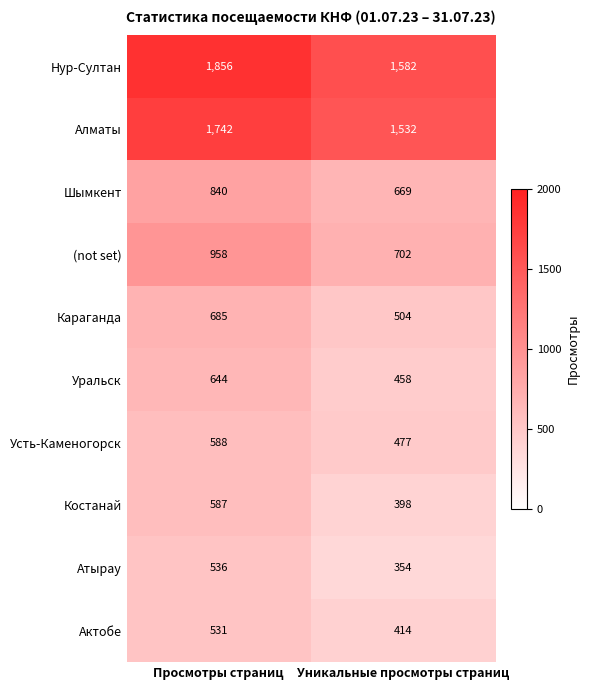

How many data points does each series have?

2